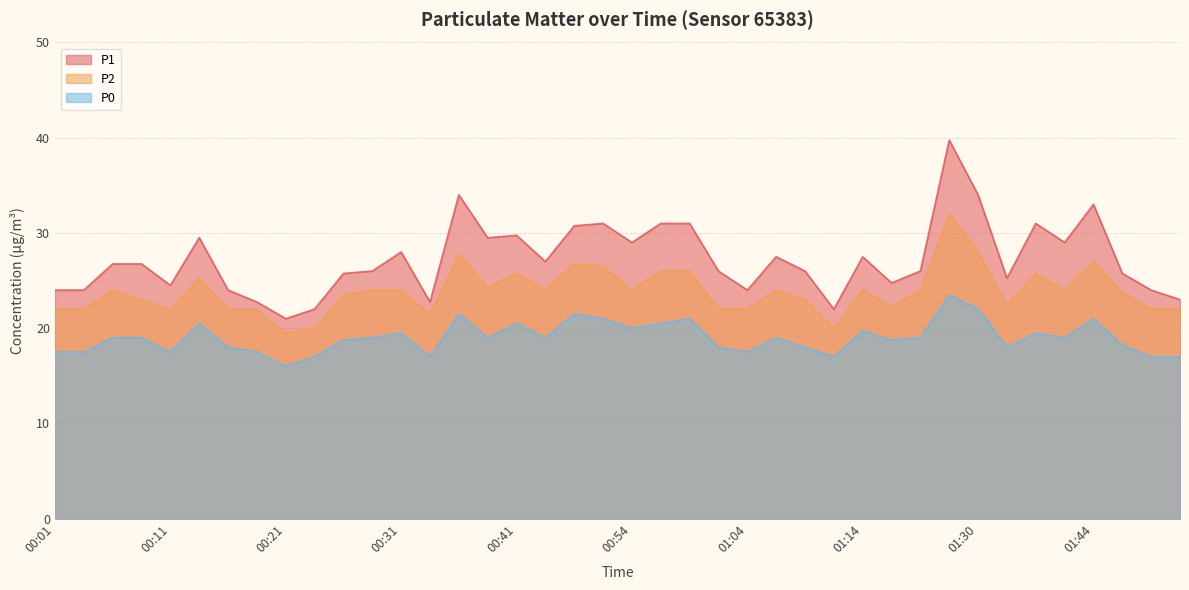

How many lines are shown in the chart?

3